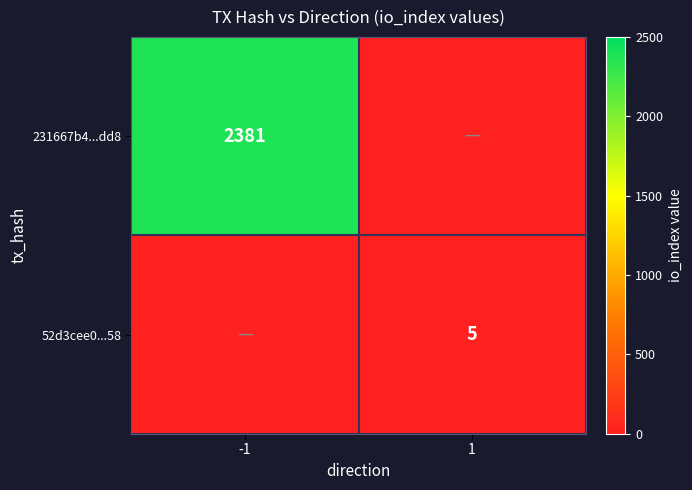

At which category does the chart reach its minimum across all series?

1